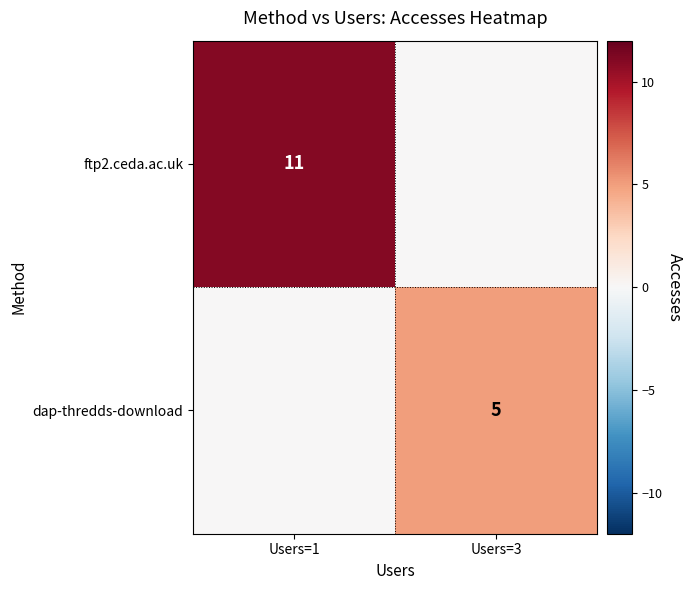

True or false: dap-thredds-download has a value of 3 at Users=3.

False